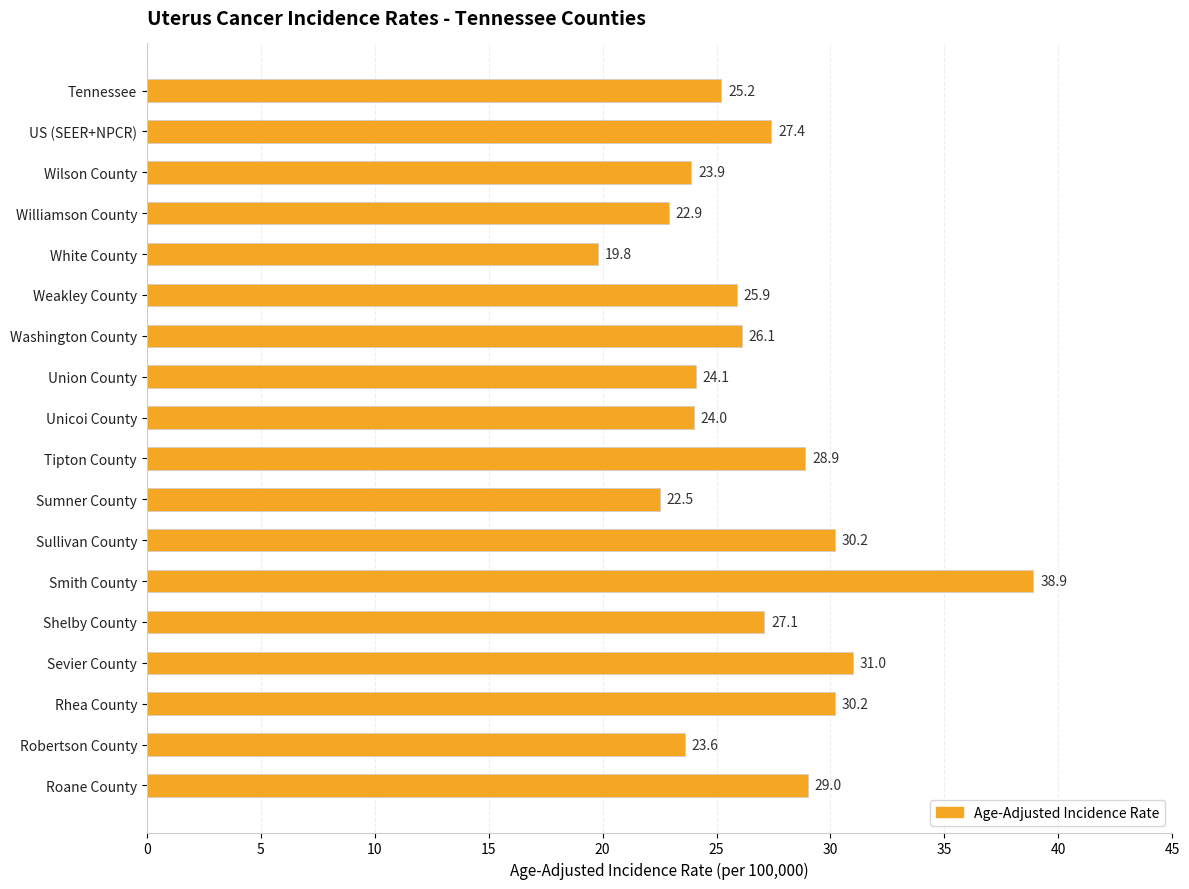

Which has a higher value, Wilson County or Union County?

Union County